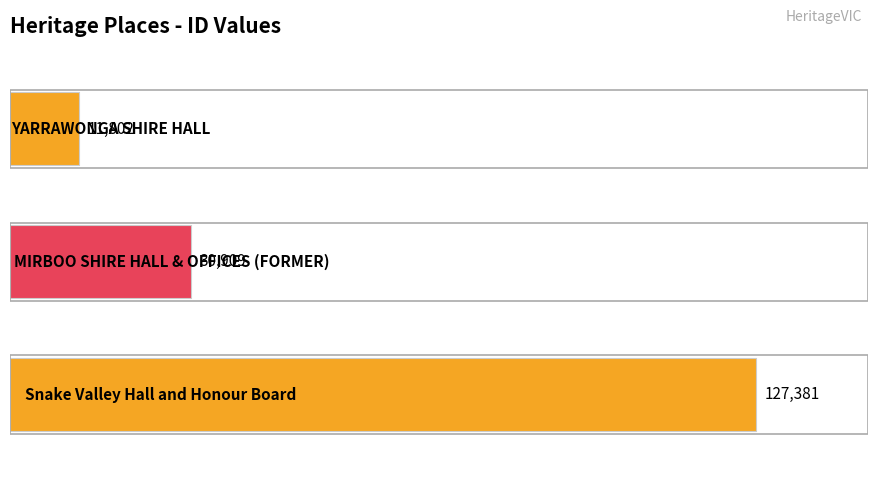

How many values are between 11802 and 127381?

3